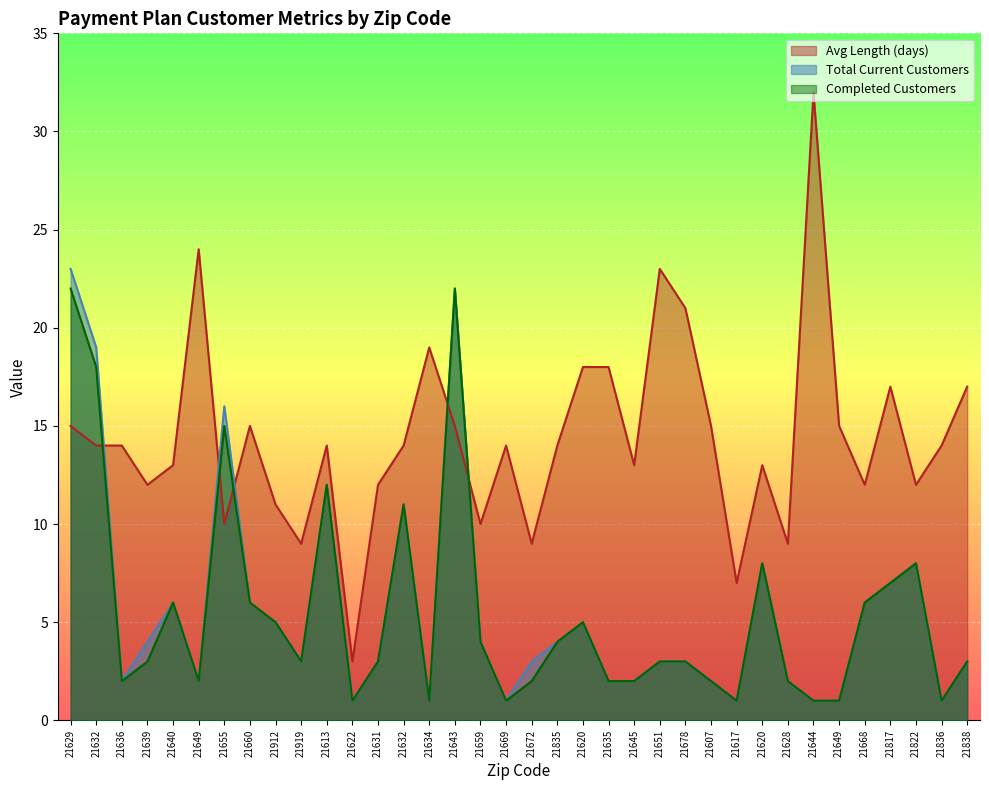

What are all the series names shown in the legend?

Avg Length (days), Total Current Customers, Completed Customers